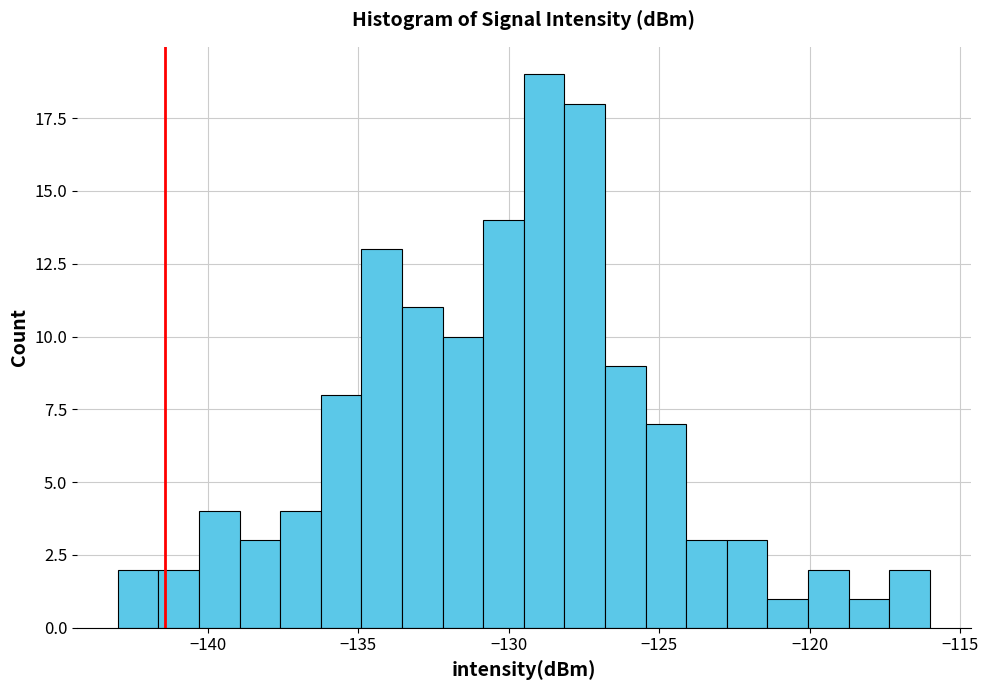

Read against the x-axis, roughly where is the centre of the tallest bar?

-129.0